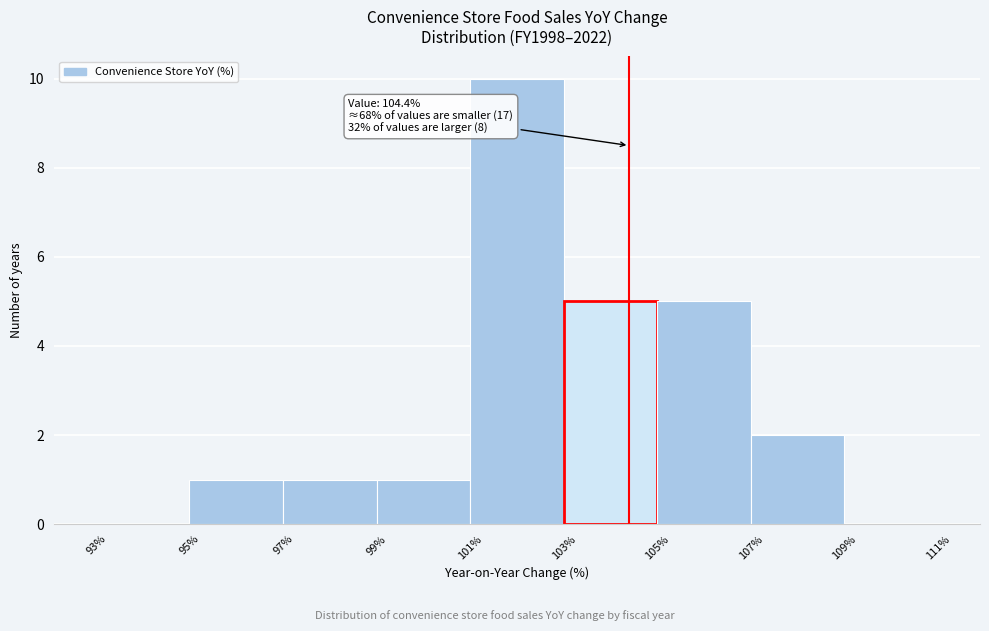

Which range on the x-axis has the tallest bar?

101% to 103%